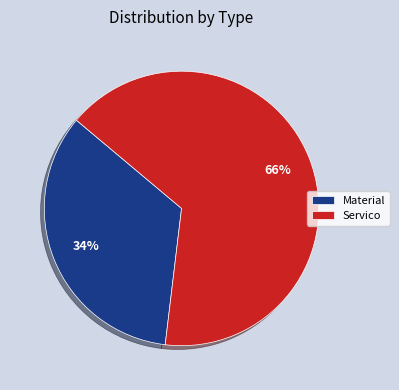

Is it true that Material is 21% of the pie?

False